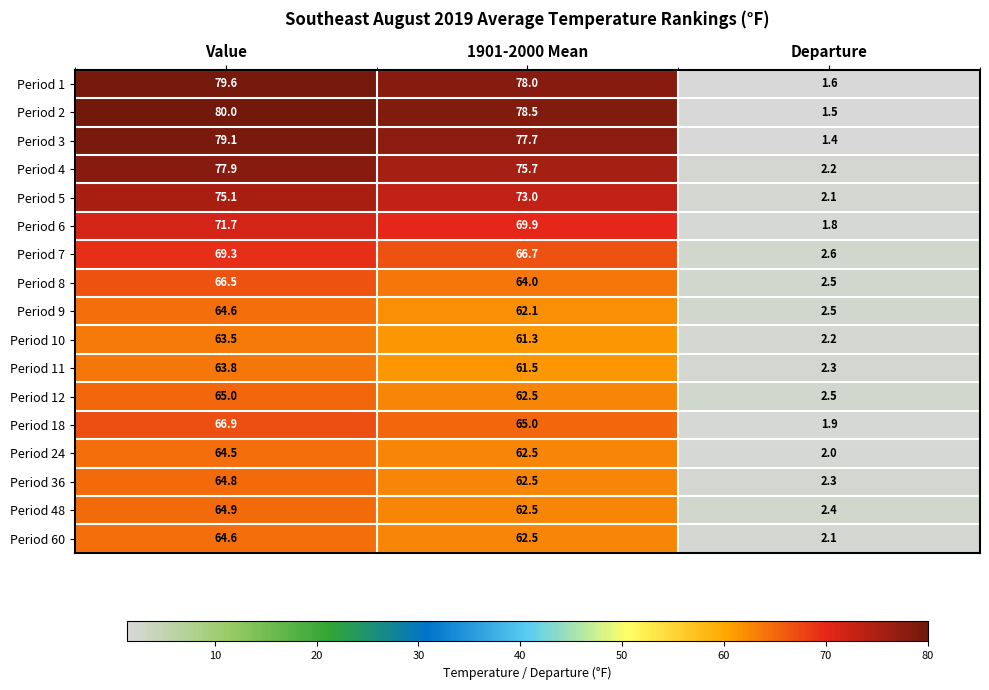

What is the difference between the maximum and second lowest values in the Period 8 series?

2.5